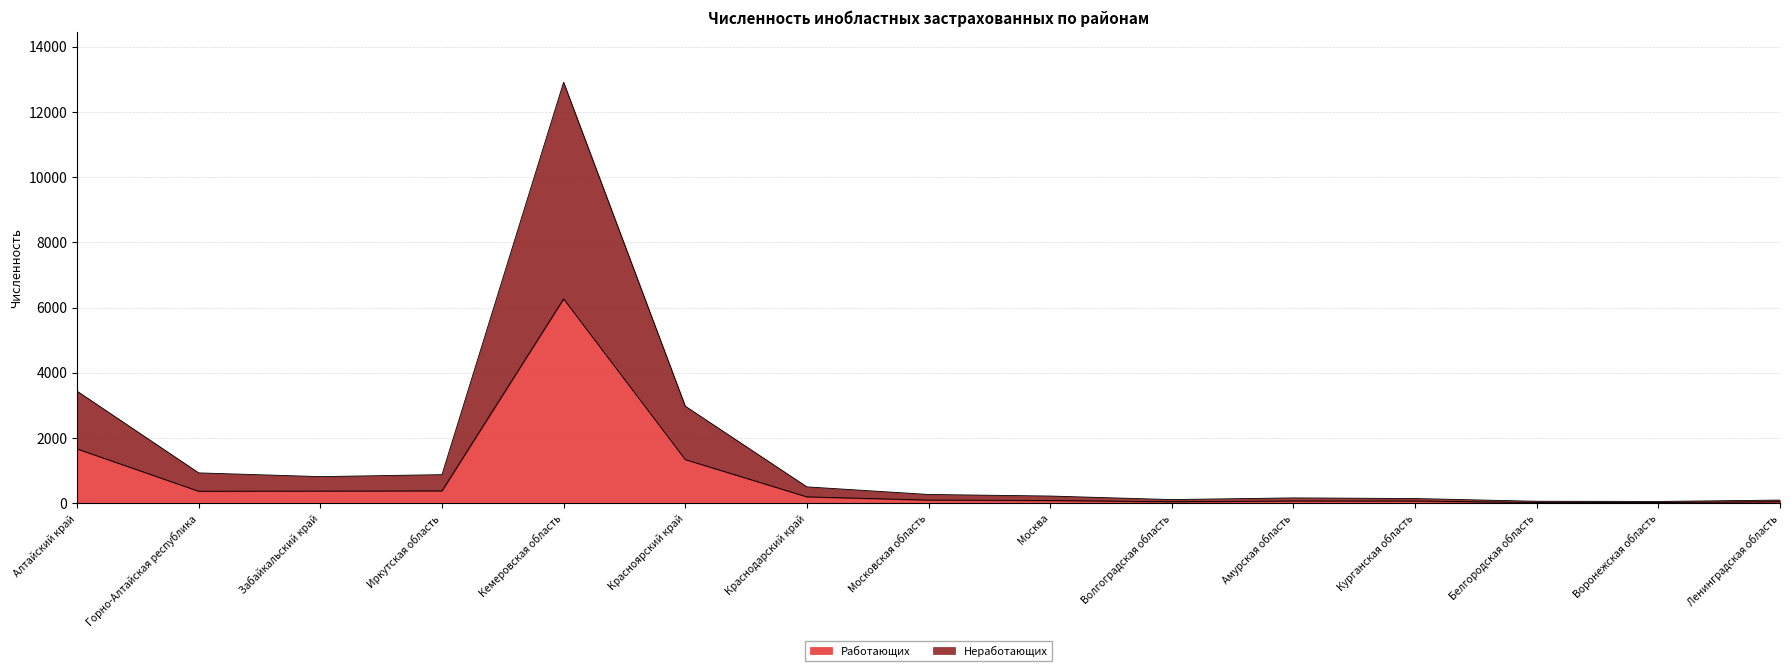

How many values in the Работающих series exceed 99?

7